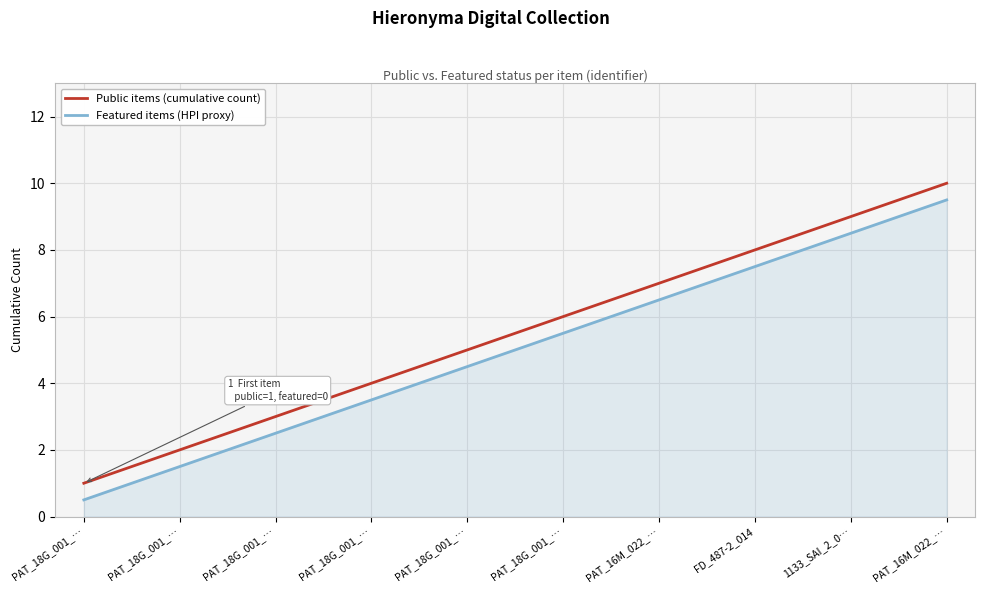

How many distinct data groups are displayed?

2